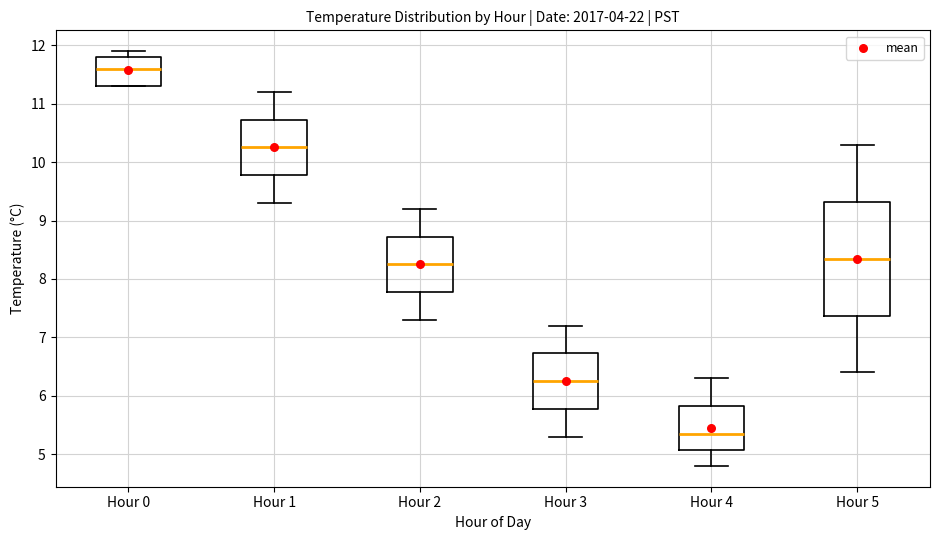

Which box has the highest median line?

Hour 0